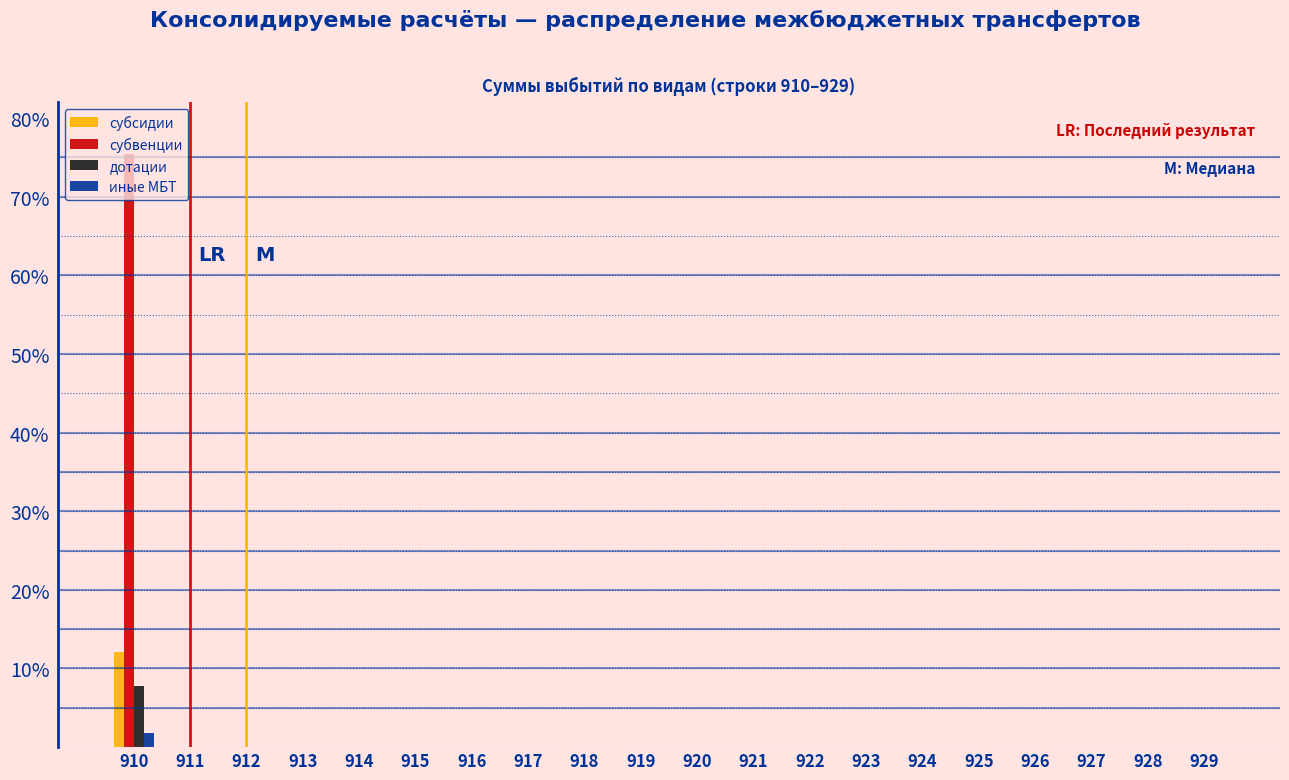

The value of иные МБТ at 914 is 0.0. True or false?

True